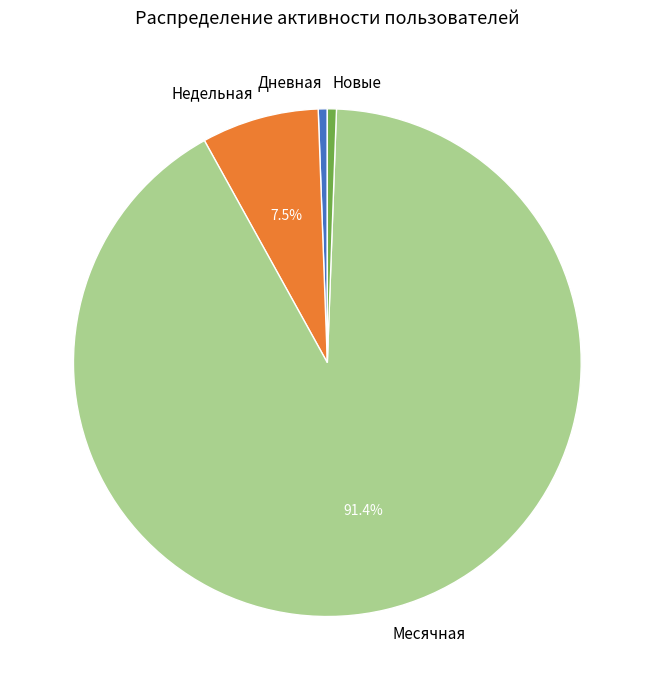

Does Месячная account for over 50% of the chart?

Yes